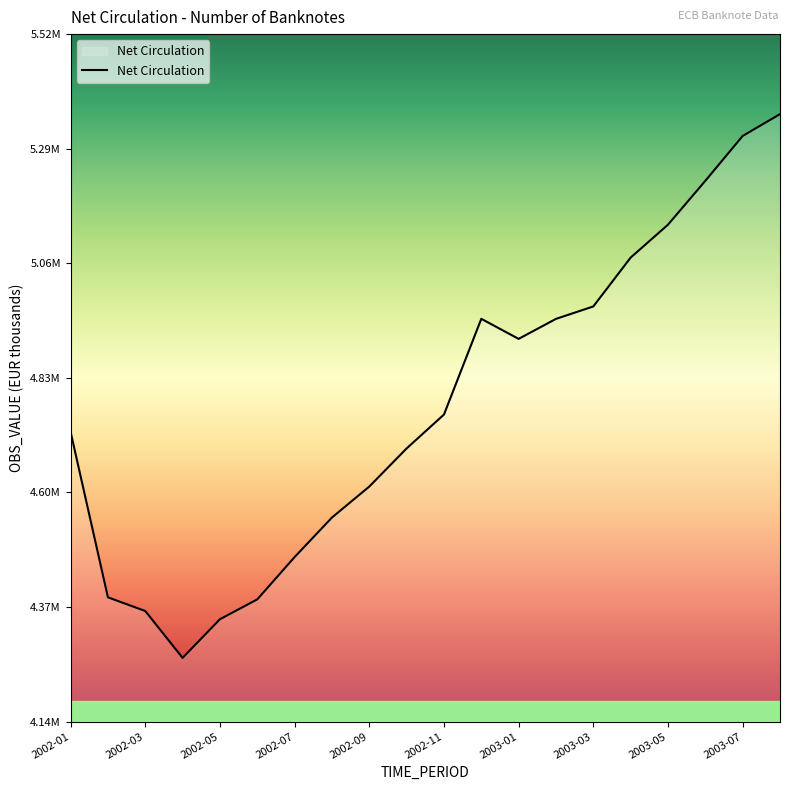

What is the label of the 7th point from the right?

2003-02